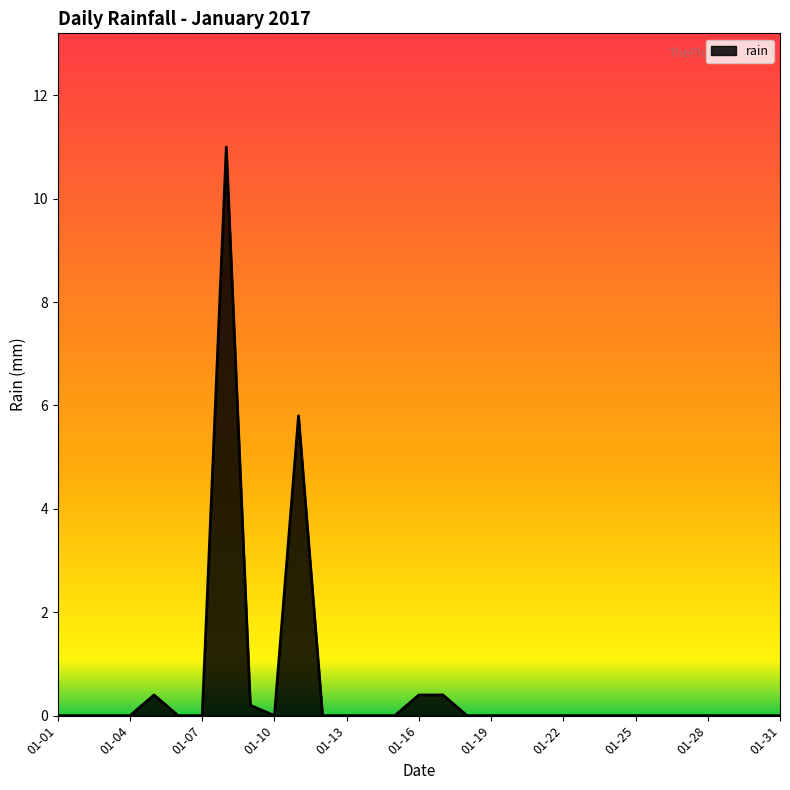

Reading left to right, extract all data points from this chart.

0.0	0.0	0.0	0.0	0.4	0.0	0.0	11.0	0.2	0.0	5.8	0.0	0.0	0.0	0.0	0.4	0.4	0.0	0.0	0.0	0.0	0.0	0.0	0.0	0.0	0.0	0.0	0.0	0.0	0.0	0.0